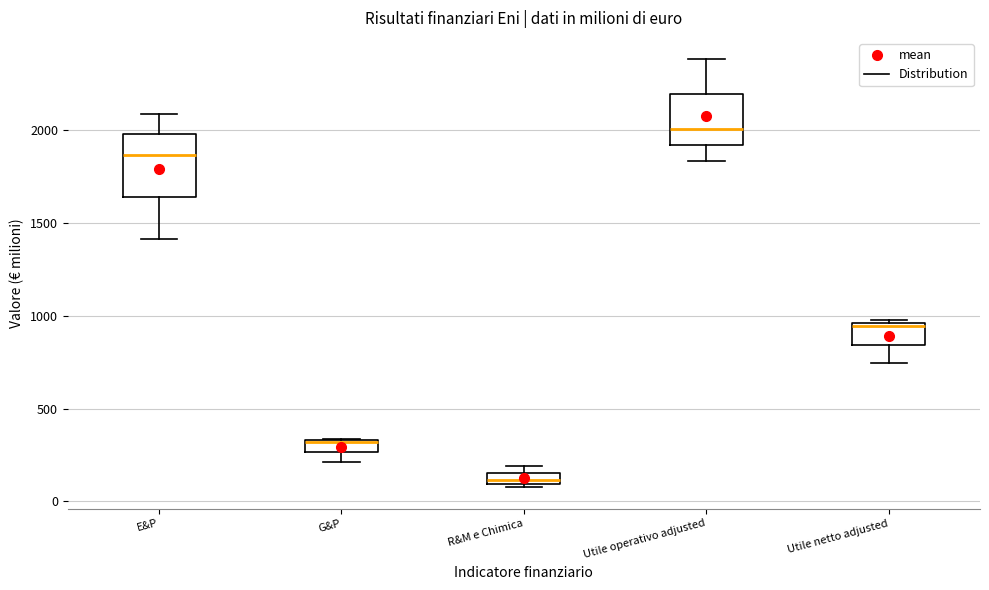

Where is the lower edge of the box for Utile netto adjusted on the y-axis? The values are not printed on the chart, so give them approximately, as read against the axis.

850